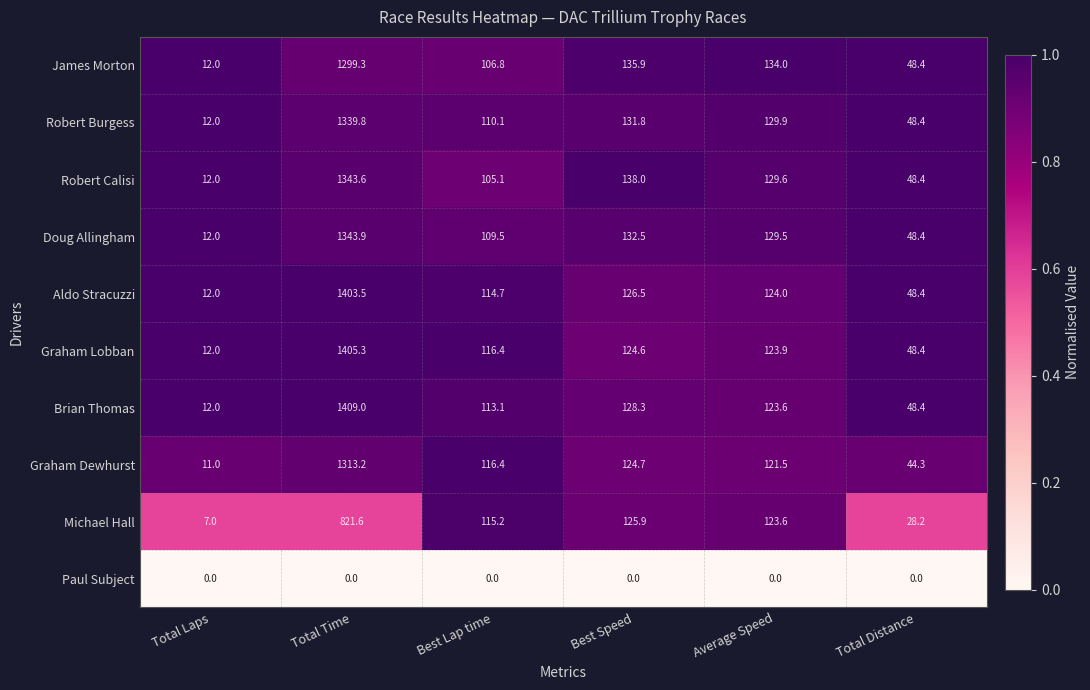

Count the number of categories in the chart.

6